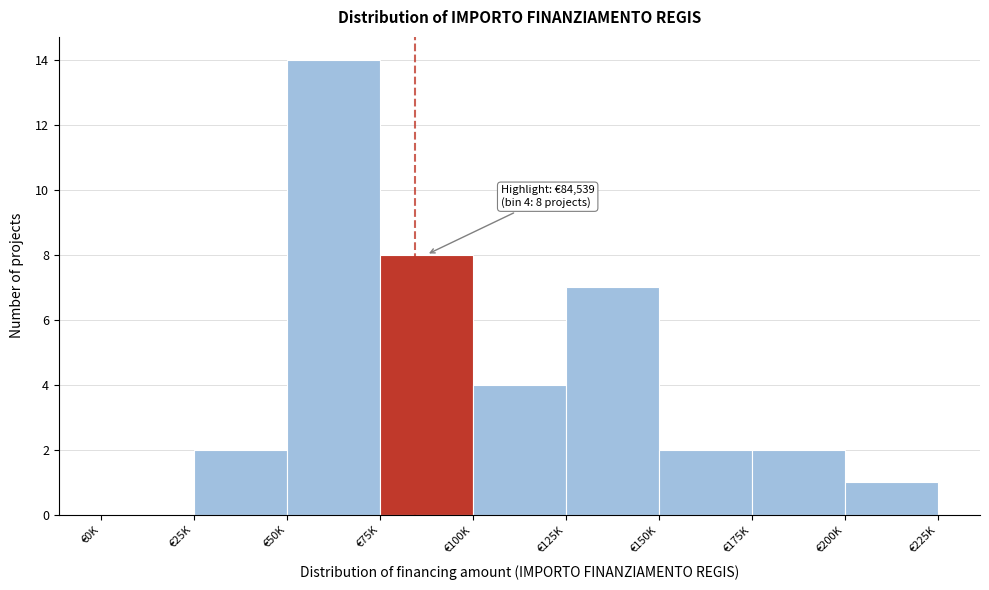

Reading right to left, what are all the values shown in this chart?

€200K=1	€175K=2	€150K=2	€125K=7	€100K=4	€75K=8	€50K=14	€25K=2	€0K=0